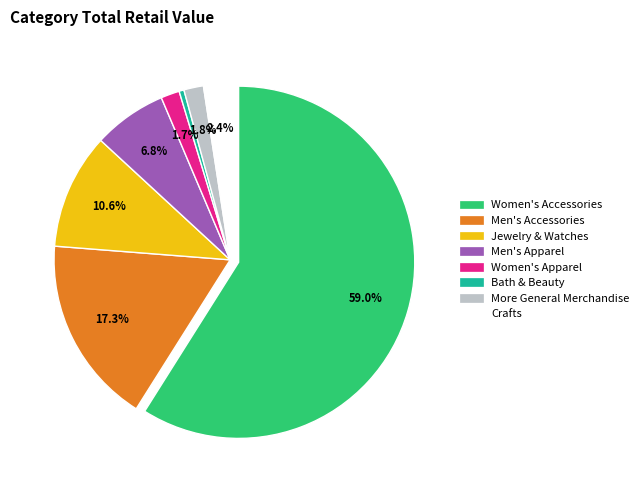

Is Women's Accessories the majority of the pie?

Yes